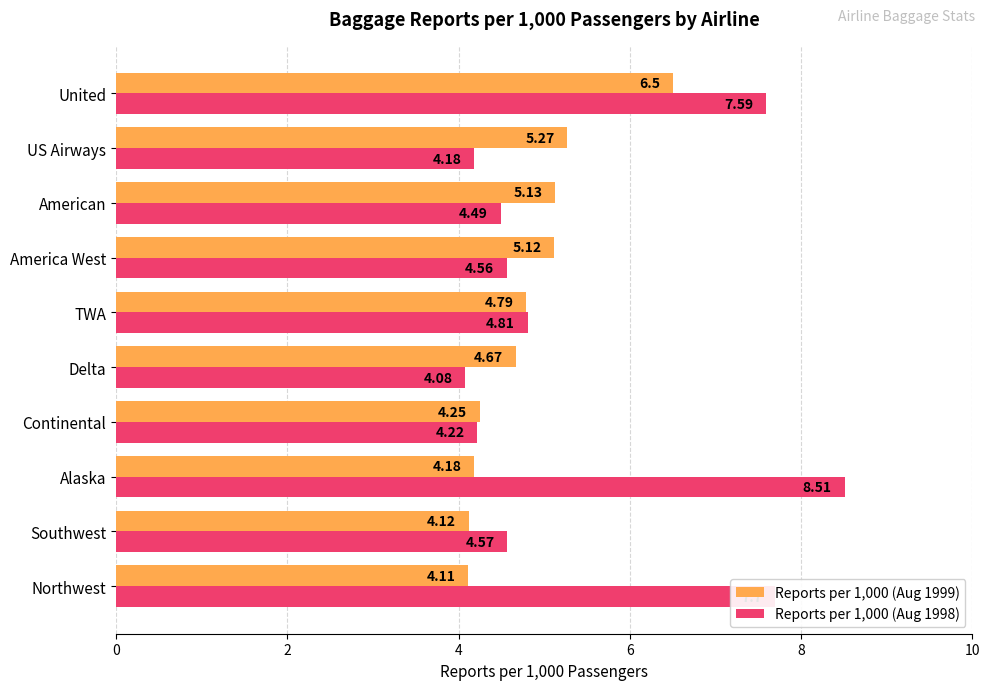

What is the spread (max minus min) of values at Northwest?

3.6